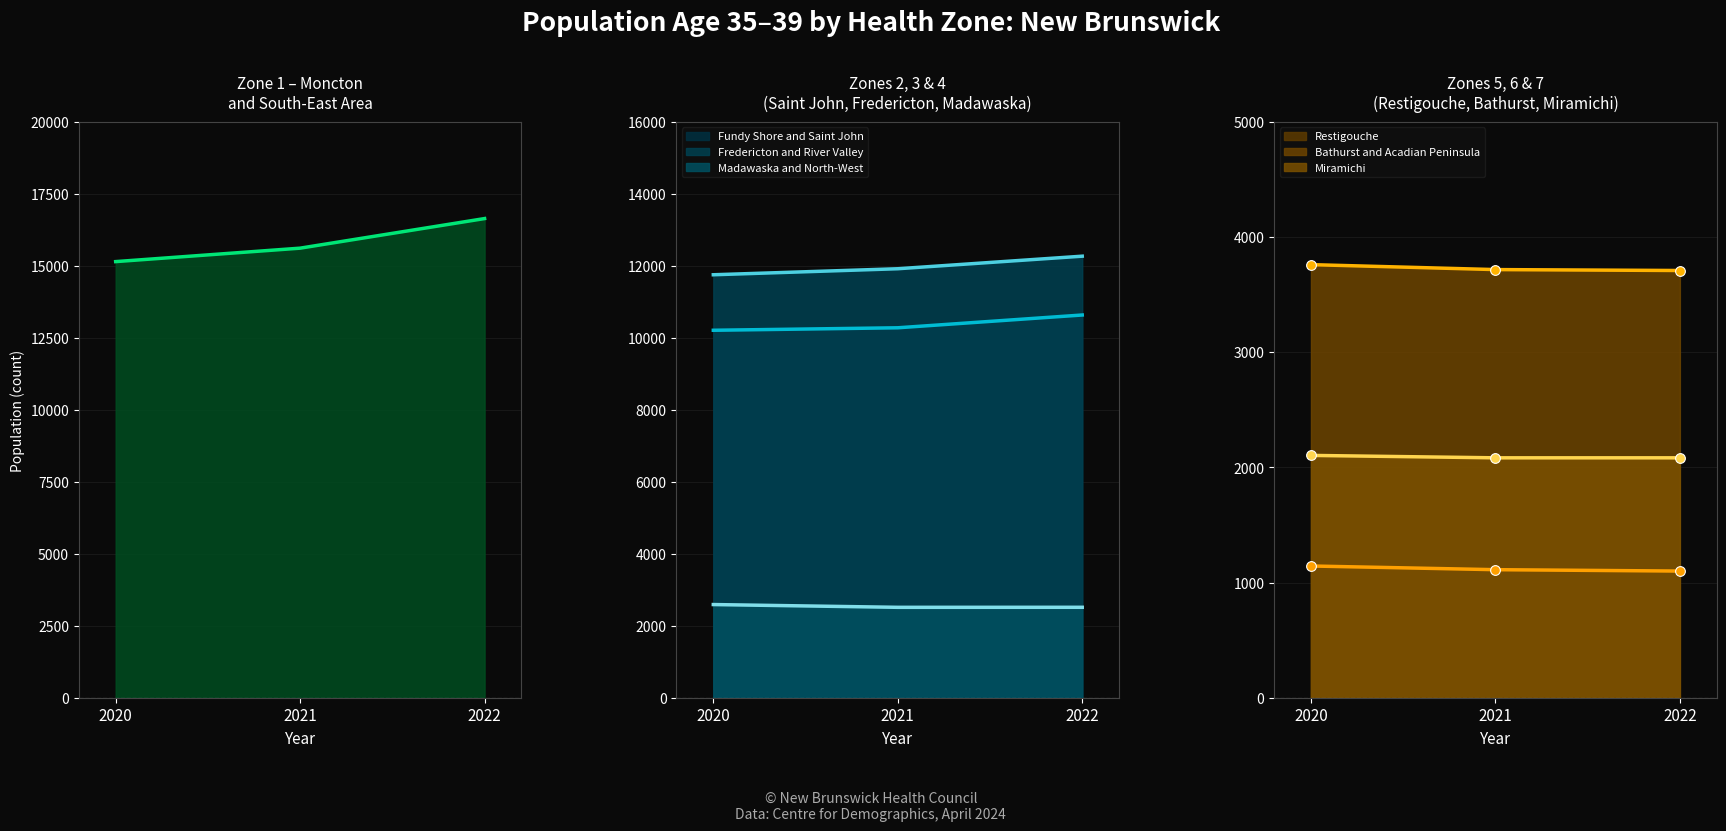

What is the smallest value displayed?

1101